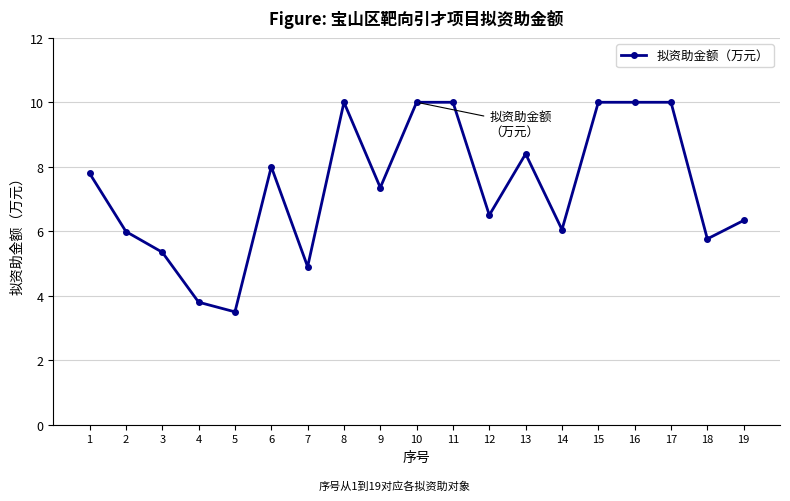

Which category has the lowest value across all series?

5